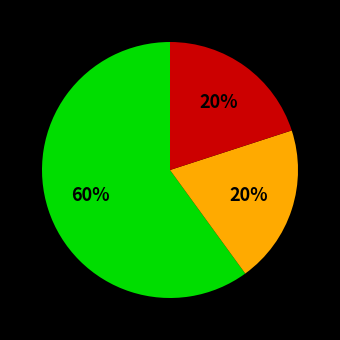

To the nearest percent, what is the difference between the largest and smallest slice percentages?

40%